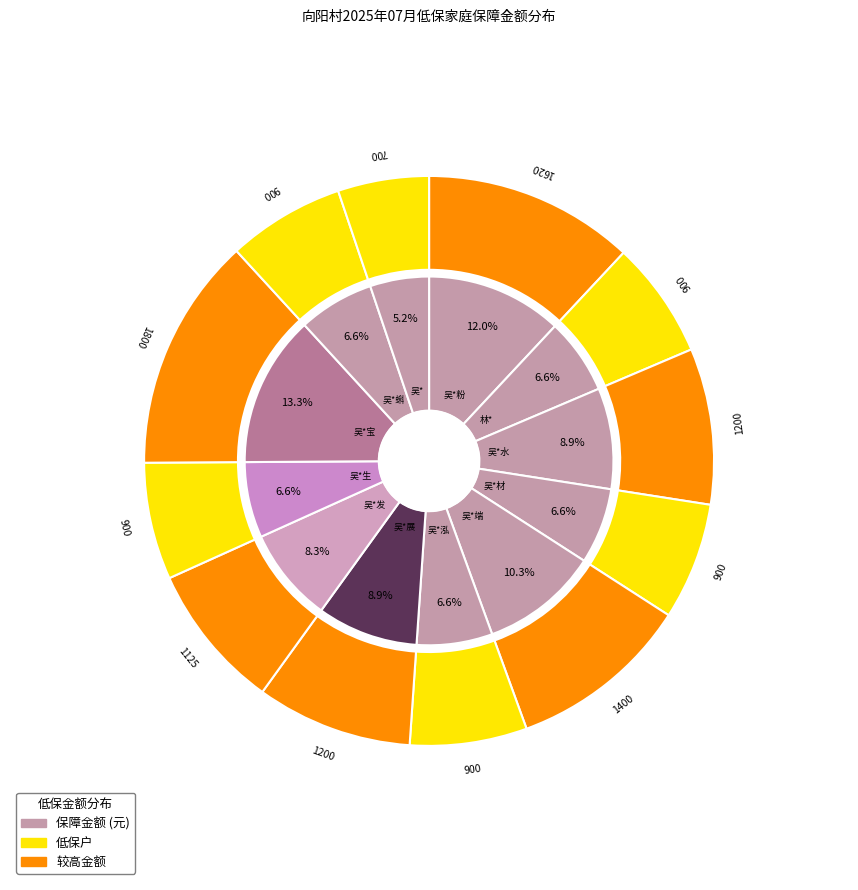

What is the change in value from 吴*发 to 吴*生?

-225